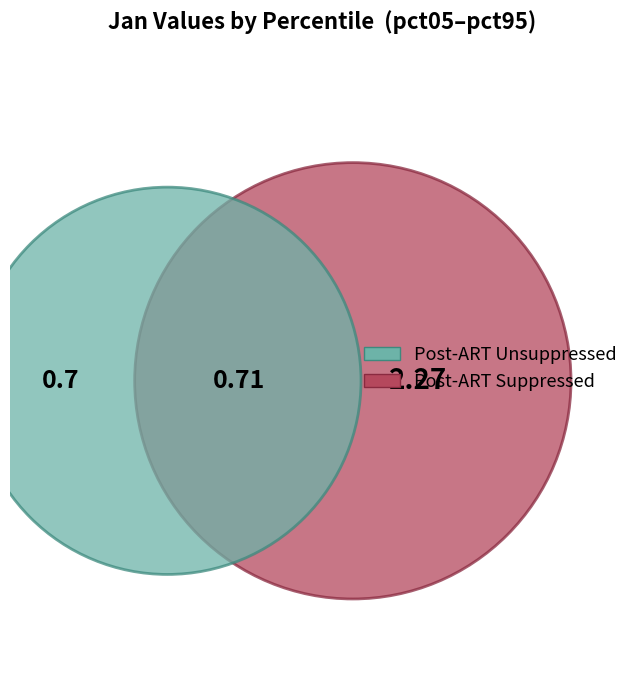

To the nearest percent, what portion does pct25 represent?

8%